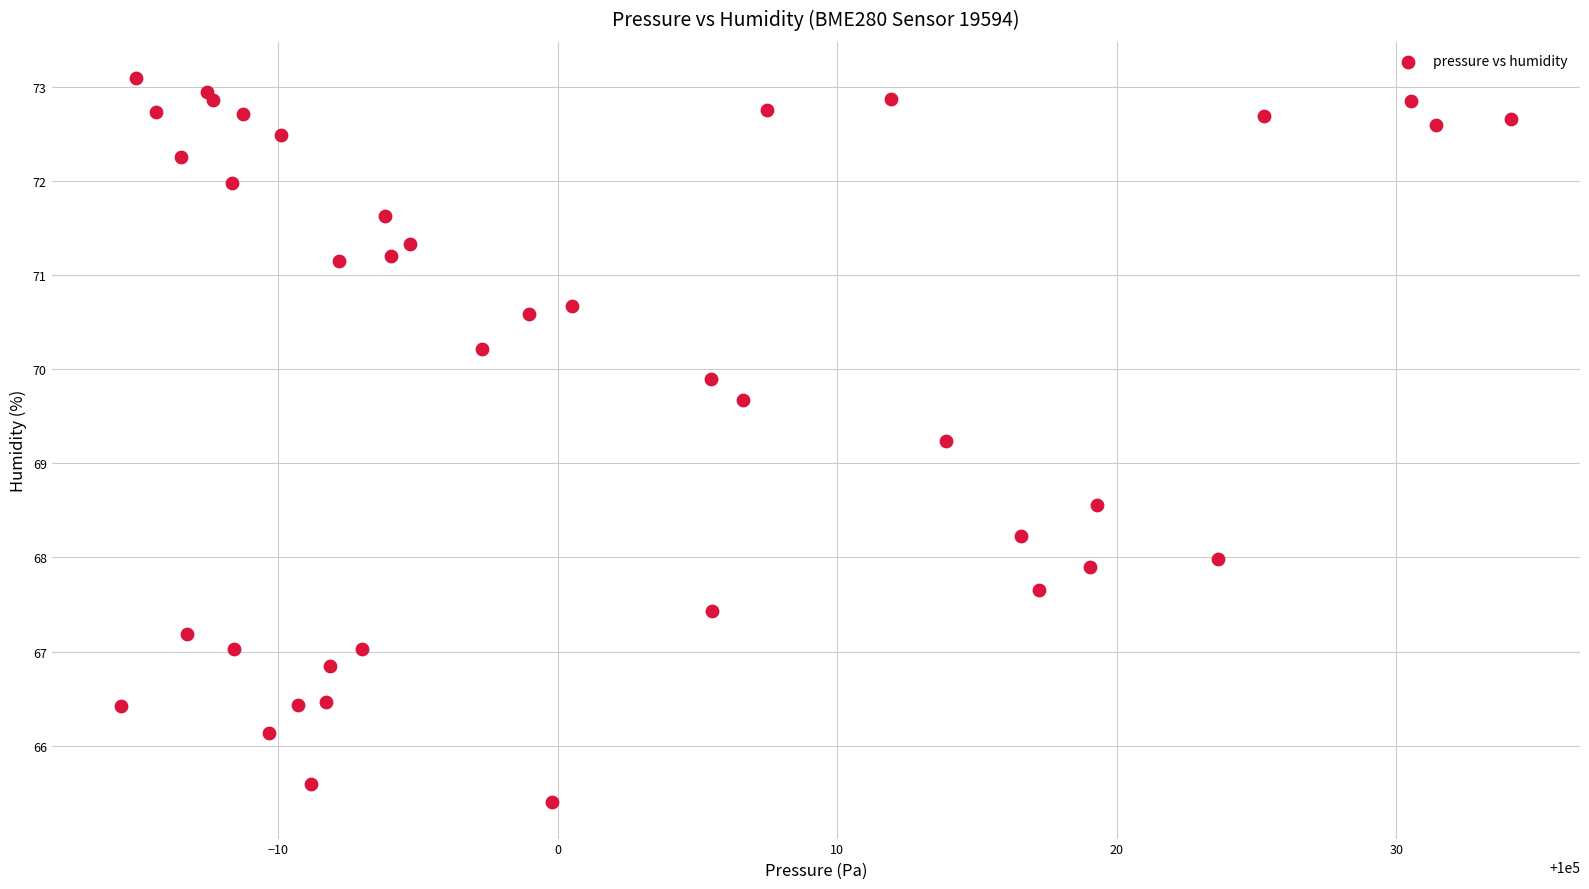

What Y value in the scatter plot is closest to 69?

69.2